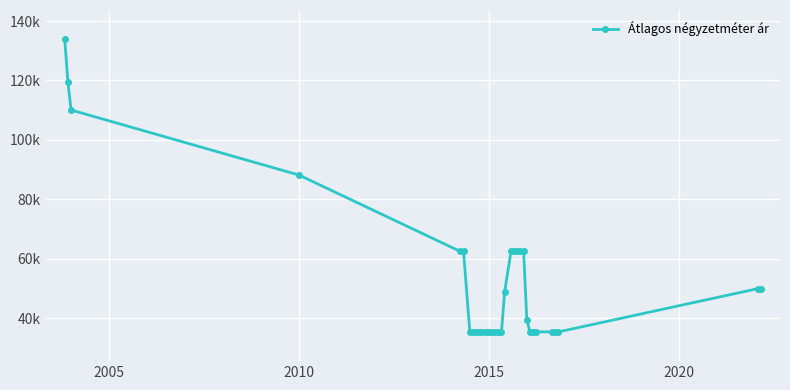

What is the minimum value shown in the chart?

35454